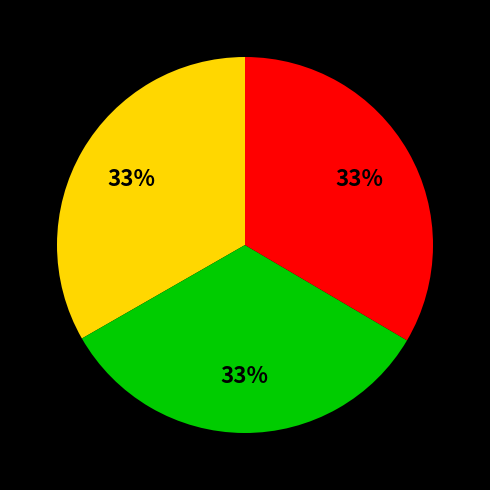

Is there any slice that represents more than half of the pie?

No